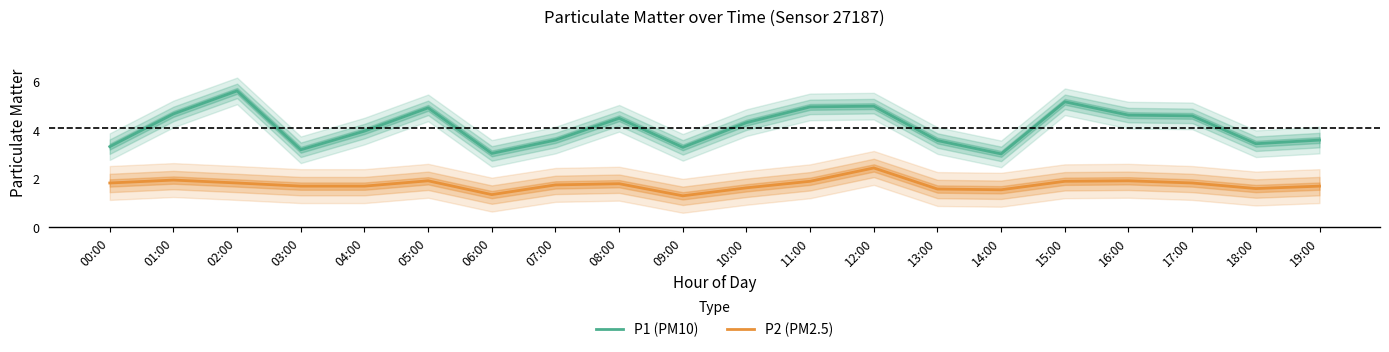

What is the label of the 6th point from the left?

05:00